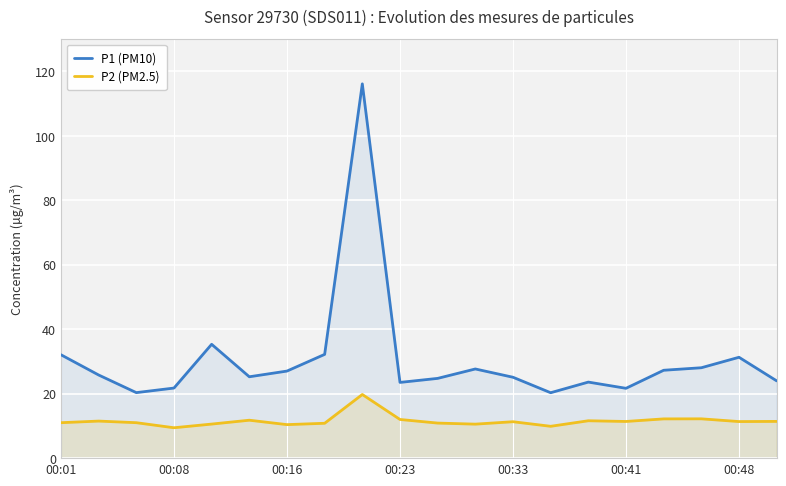

True or false: P1 (PM10) and P2 (PM2.5) cross at least once.

False